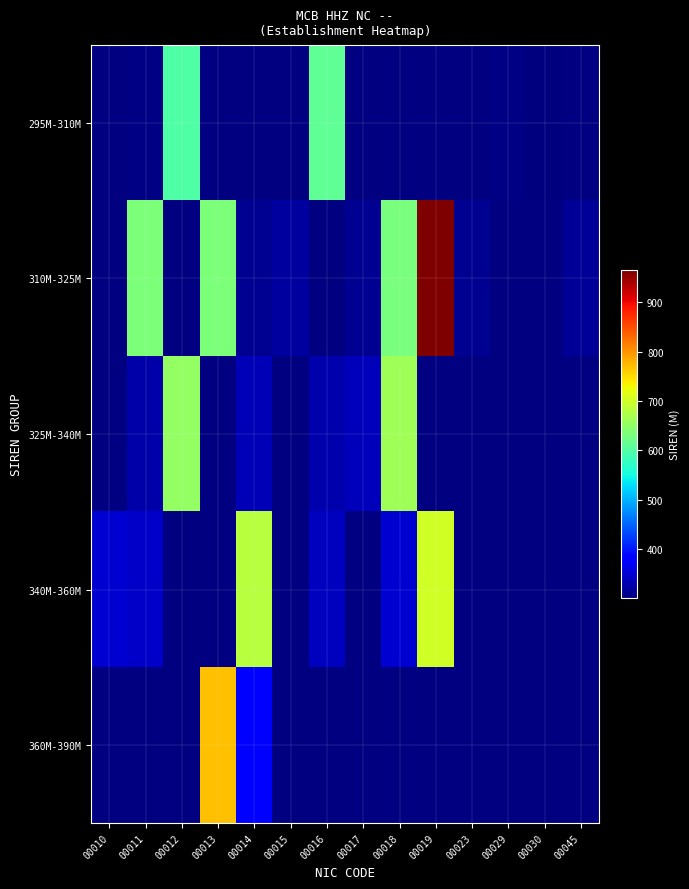

The 325M-340M series shows 653.4 at 00012. True or false?

True